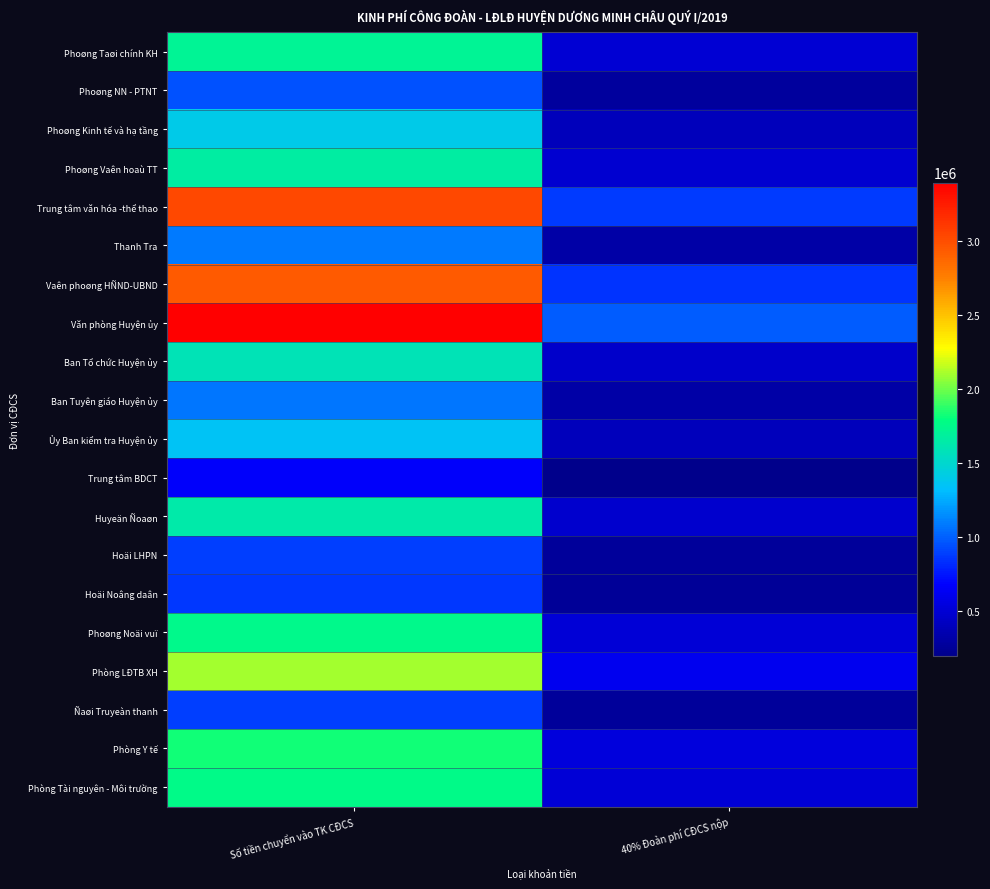

What is the total value across all series at Số tiền chuyển vào TK CĐCS?

32578335